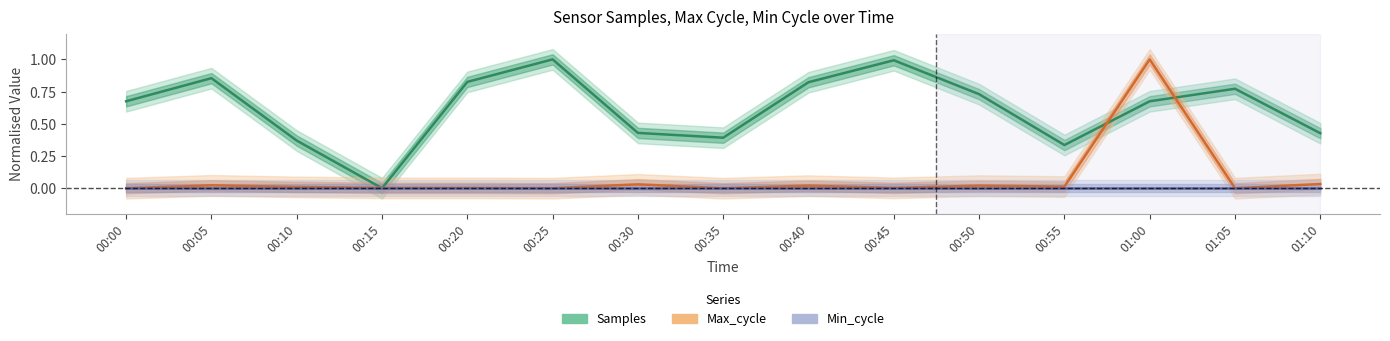

The value of Samples at 00:05 is 0.2. True or false?

False